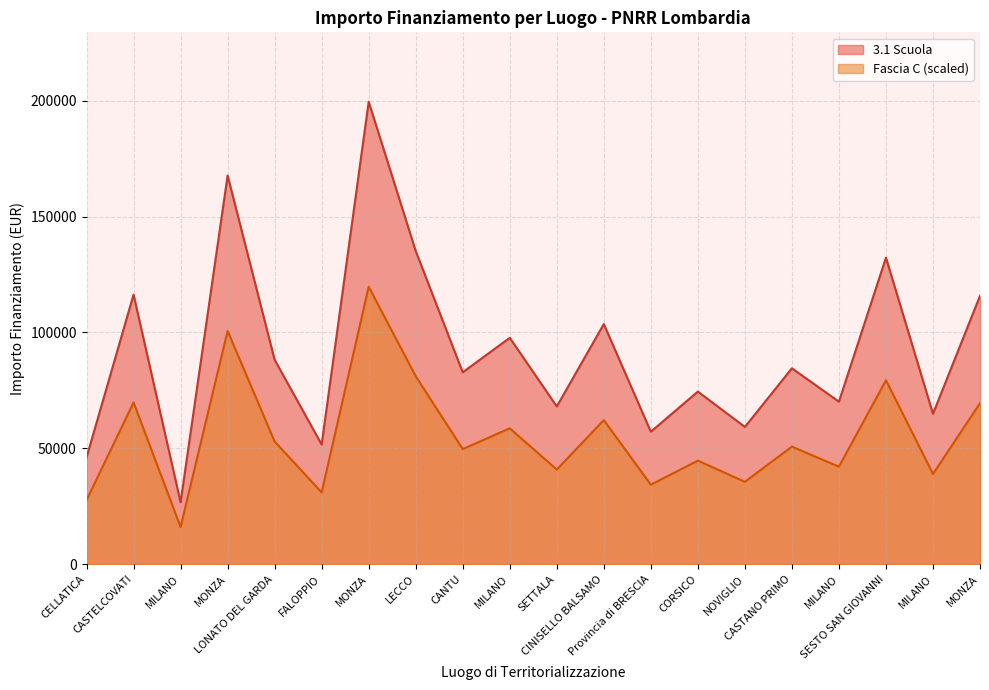

What is the value of the 3.1 Scuola point at the 14th from the left?

74486.0